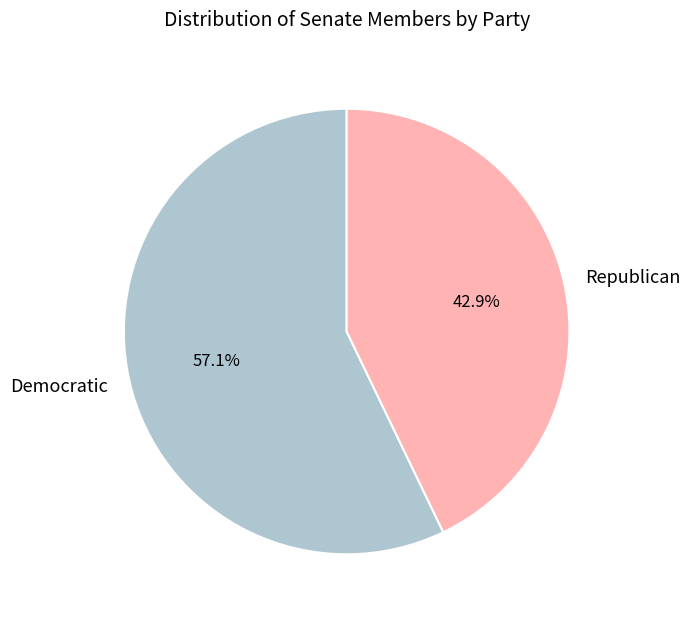

How many slices are in this pie chart?

2